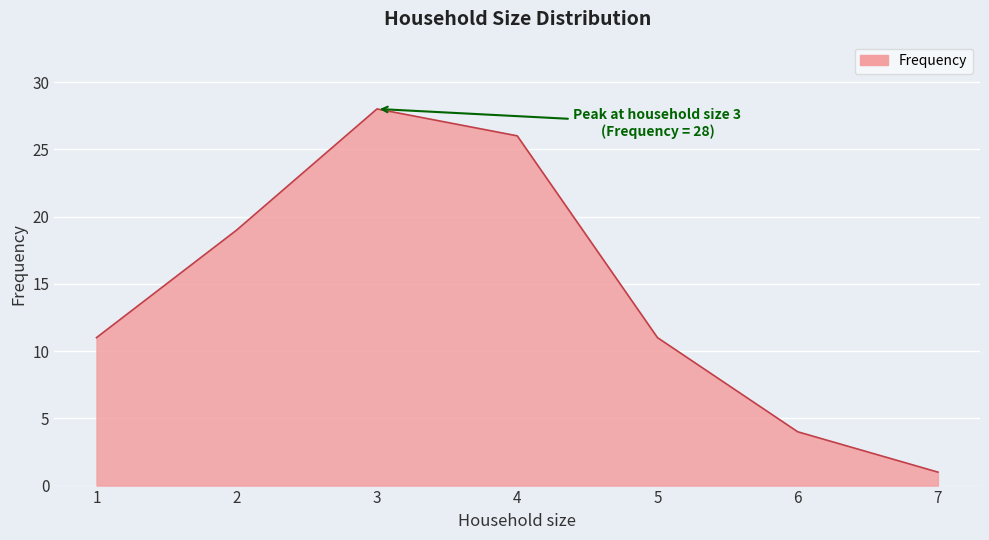

The chart shows a value of 11 at 5. True or false?

True